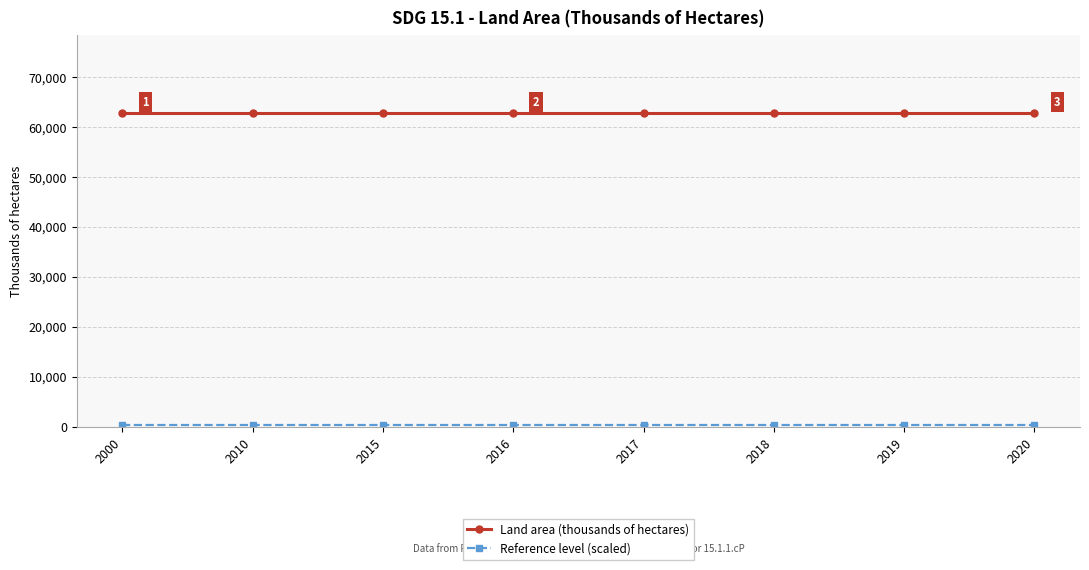

How many categories are shown in the chart?

8